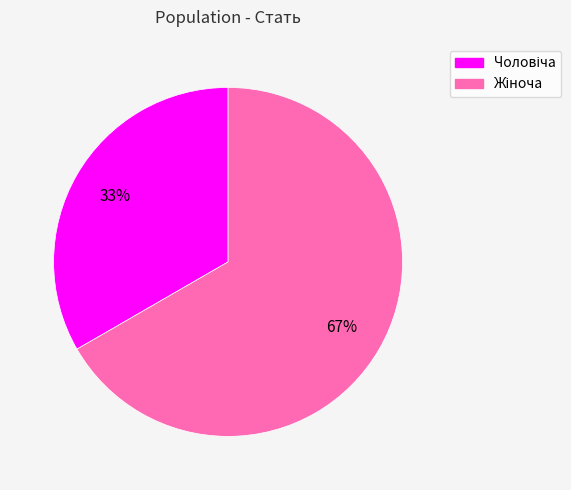

Does any single category account for the majority?

Yes